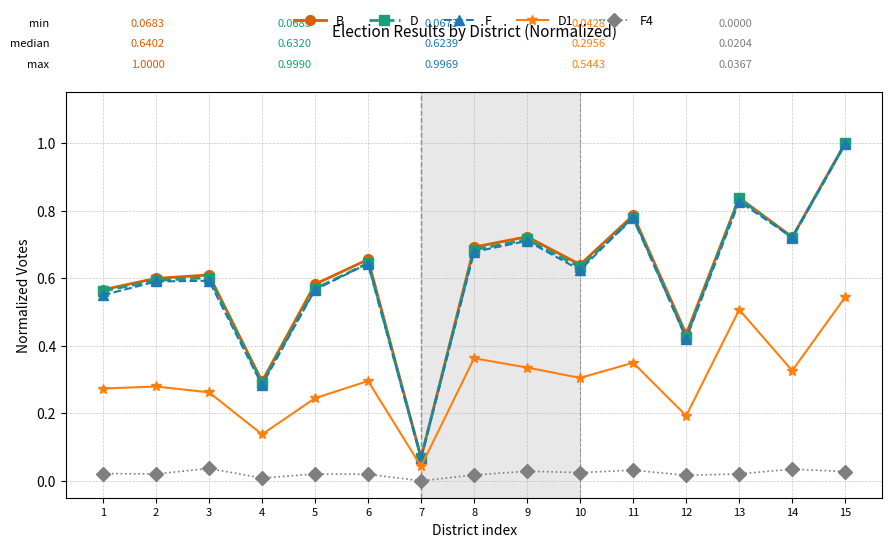

Which series has the widest spread of values?

B